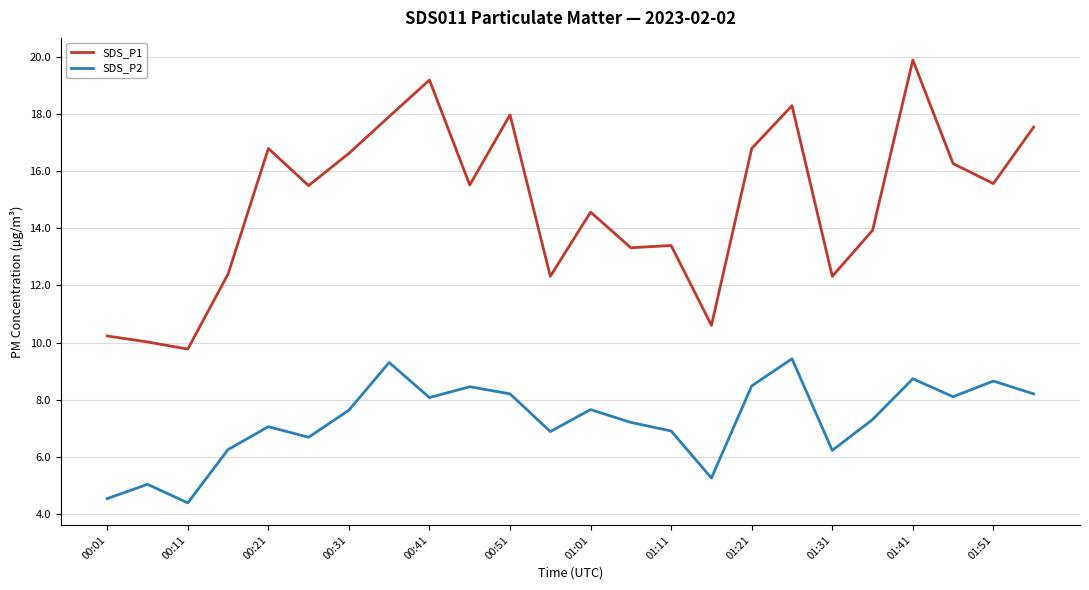

True or false: SDS_P1 and SDS_P2 intersect in this chart.

False